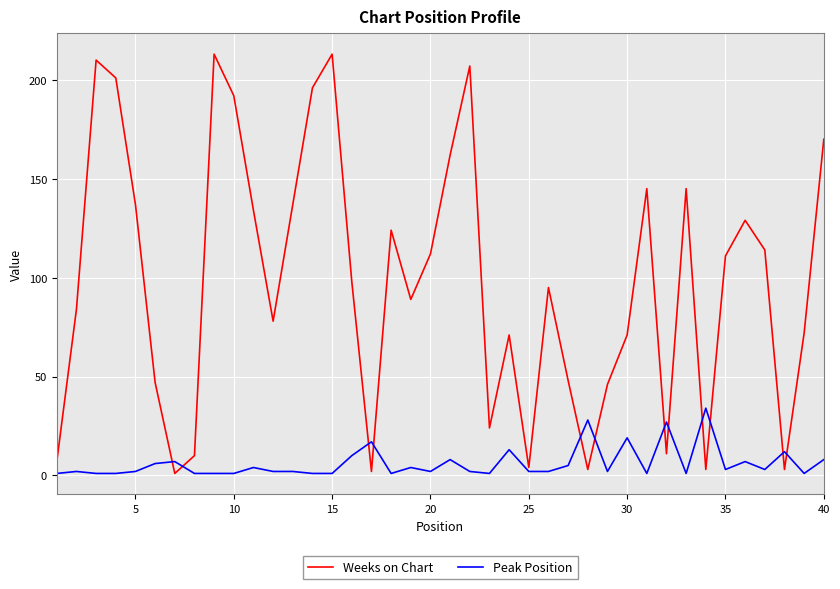

What is the greatest value displayed?

213